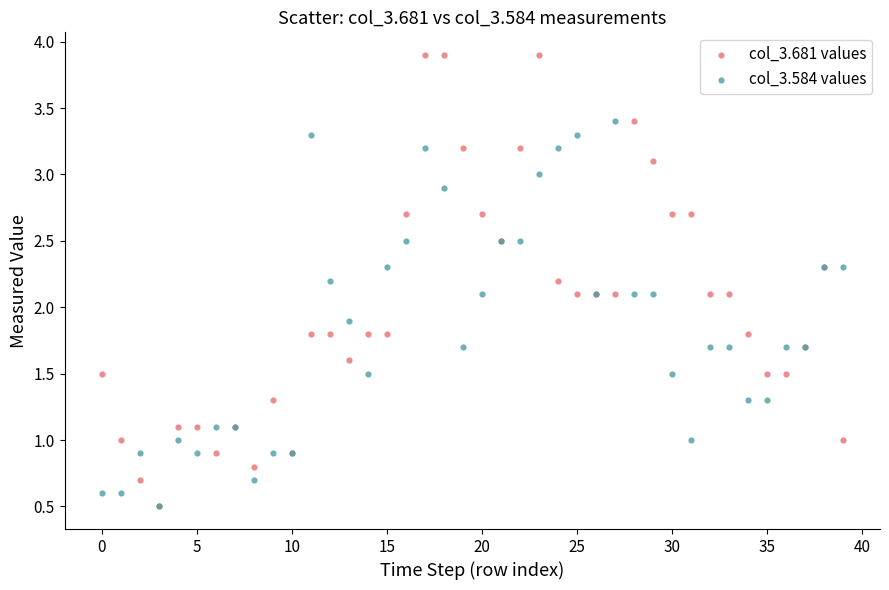

Which series has the largest Y range (max minus min)?

col_3.681 values